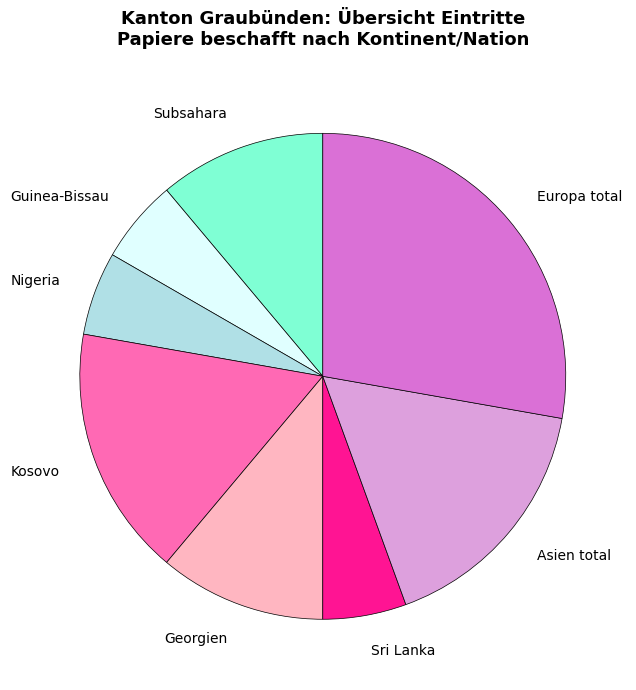

Which category has the biggest portion of the pie?

Europa total